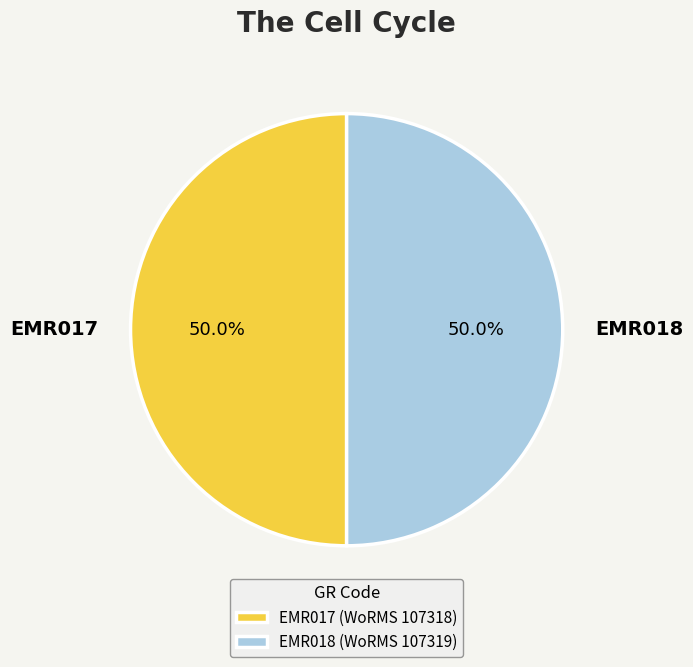

Do EMR017 and EMR018 together represent more than half of the pie?

Yes